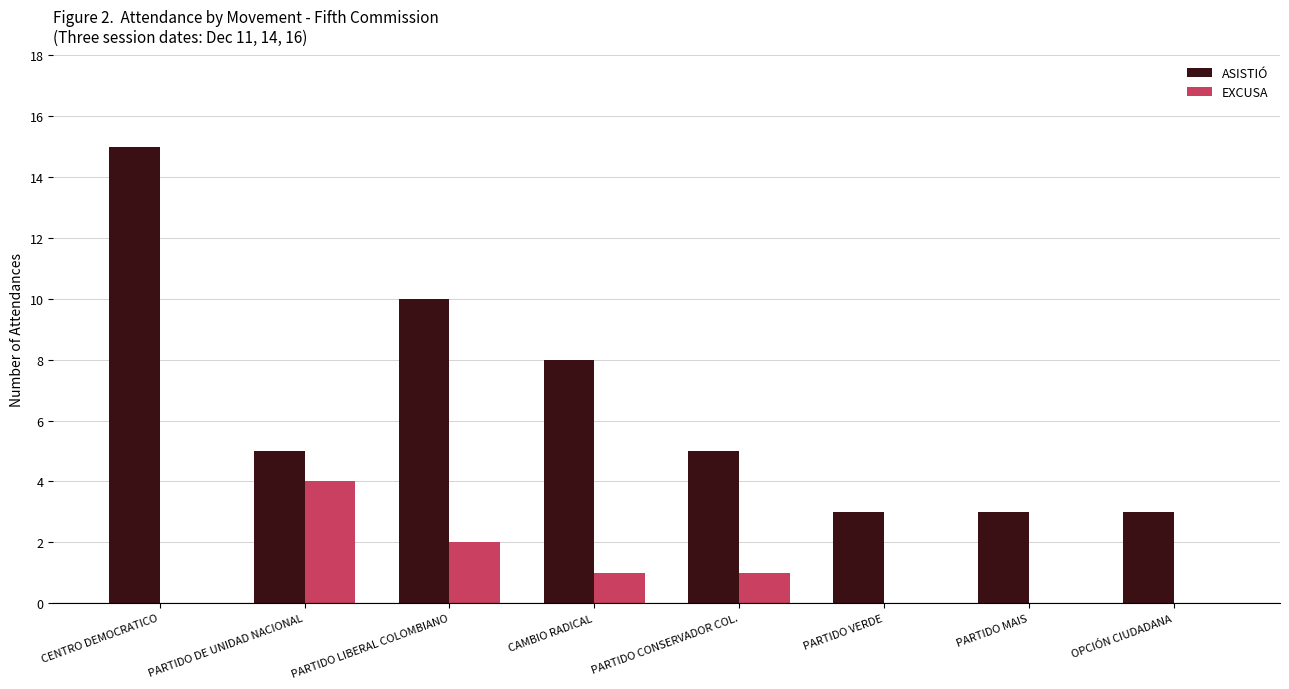

How many distinct data groups are displayed?

2